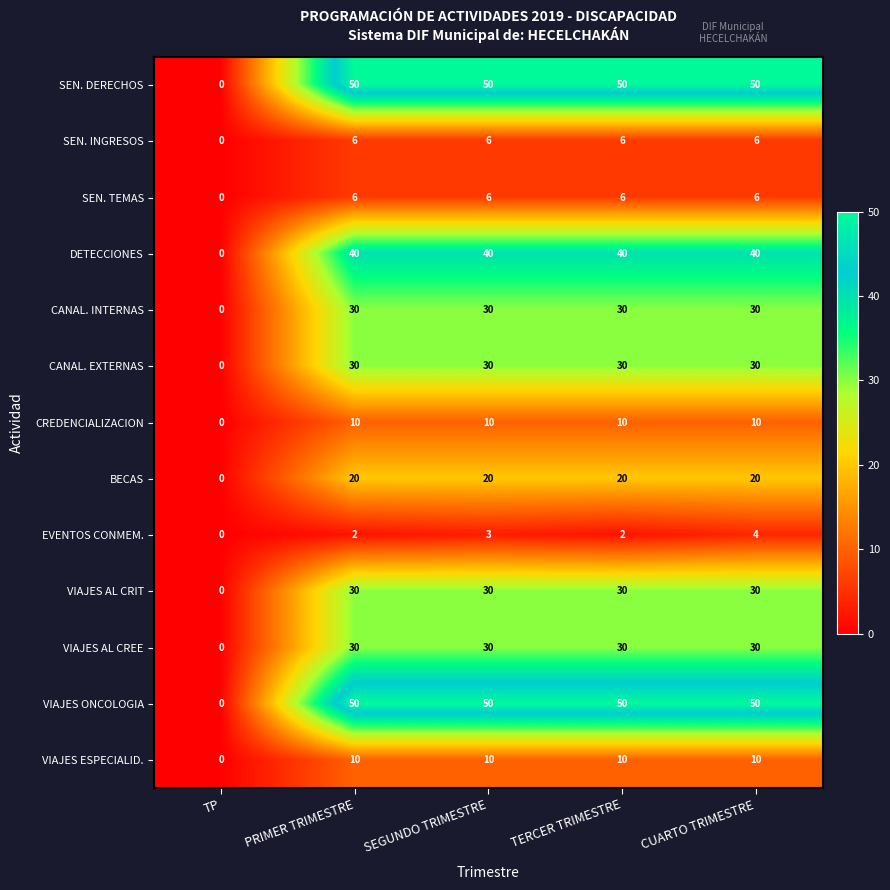

Which series changed the most between SEGUNDO TRIMESTRE and CUARTO TRIMESTRE?

EVENTOS CONMEM.